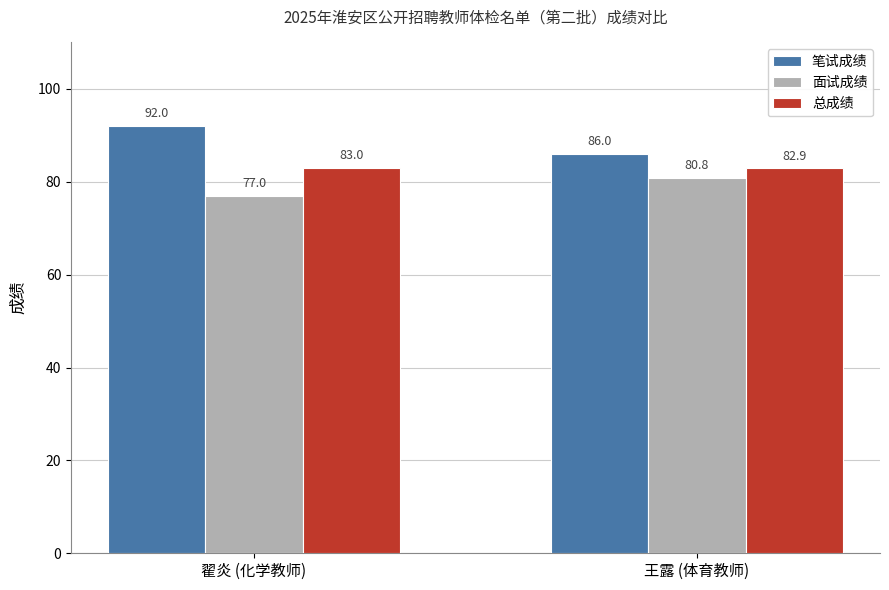

What is the average value of the 面试成绩 series?

78.9